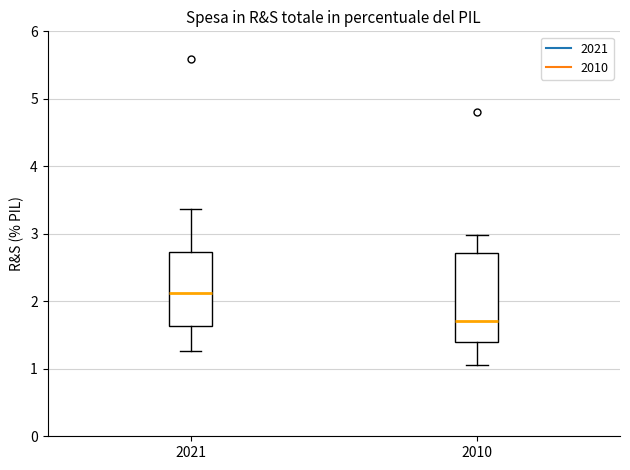

Where does the median line of the box at x = 2010 sit on the y-axis? The values are not printed on the chart, so give them approximately, as read against the axis.

1.7